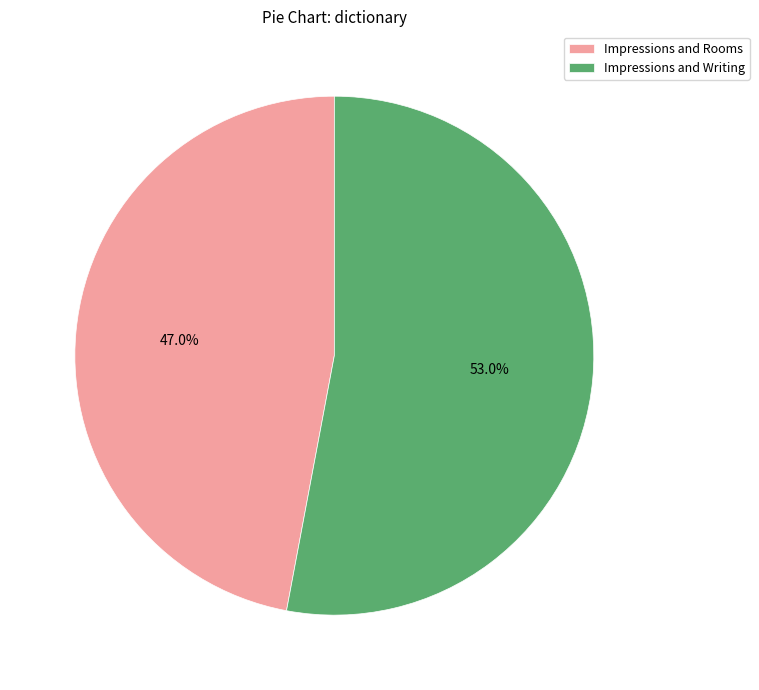

Rank the categories by value from highest to lowest.

Impressions and Writing, Impressions and Rooms